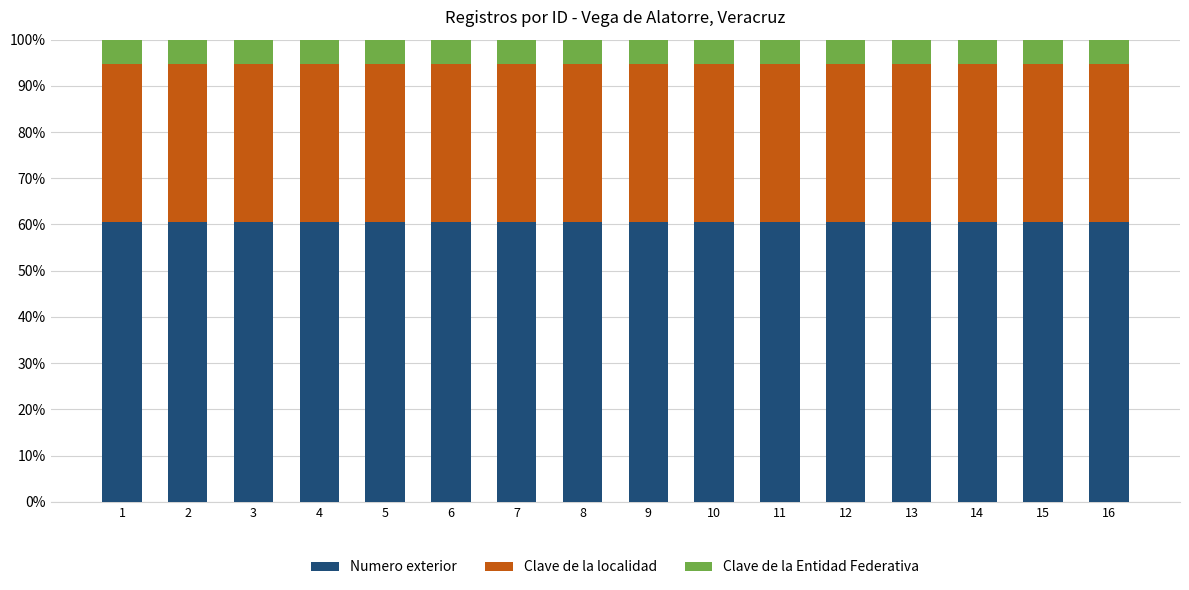

The Numero exterior series shows 30.4 at 16. True or false?

False